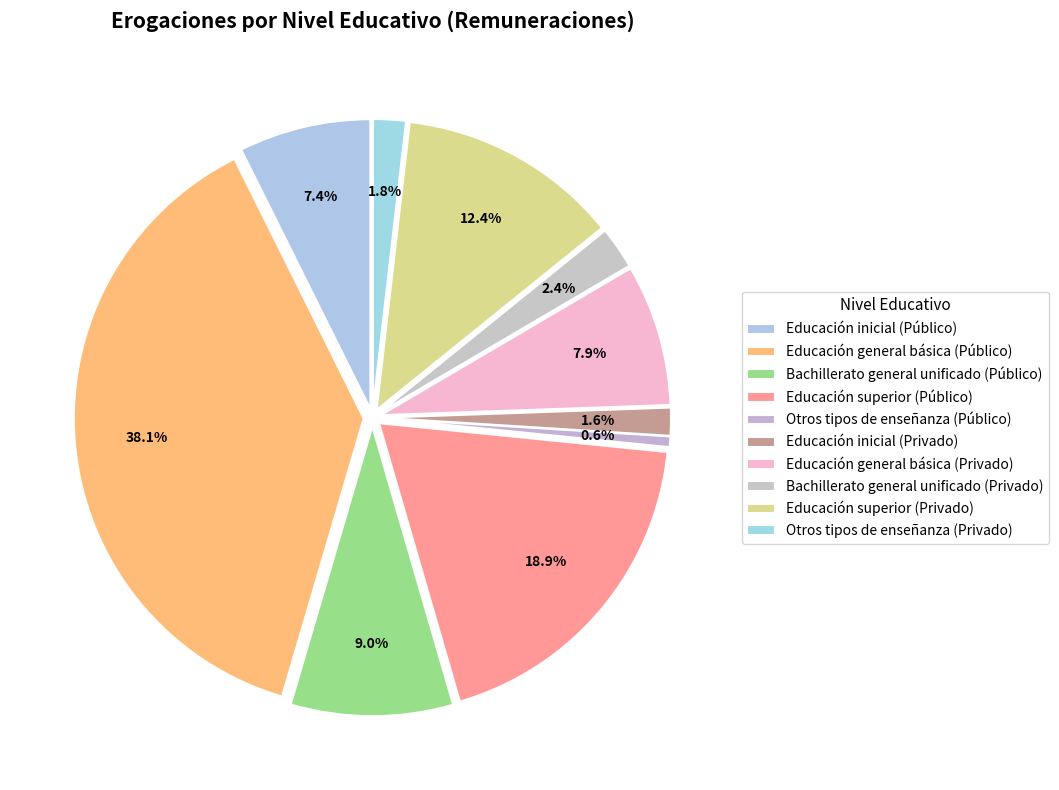

Count the number of slices in the pie.

10